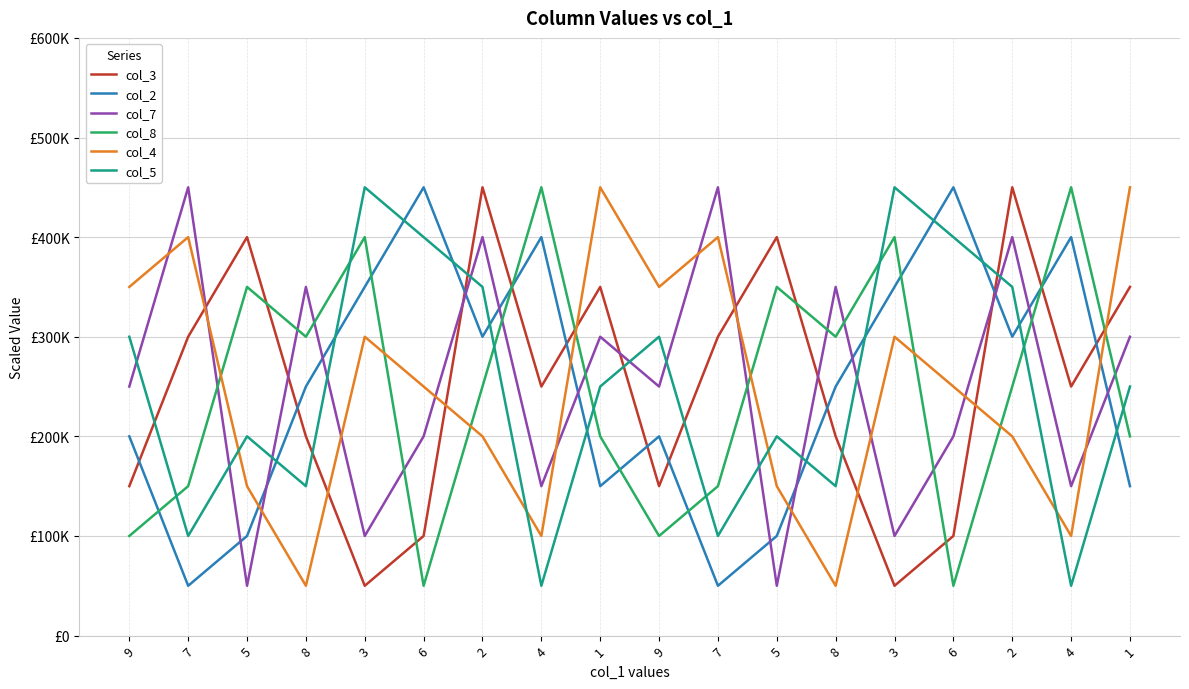

At which label does col_5 first exceed 250000?

9